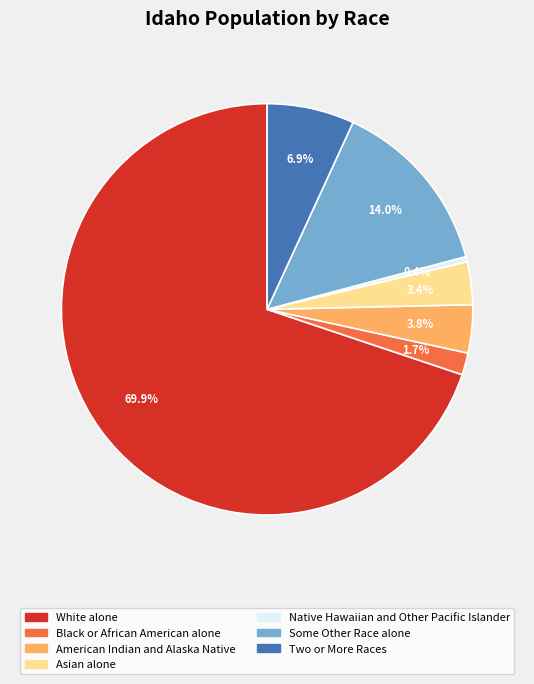

Which category accounts for the majority?

White alone